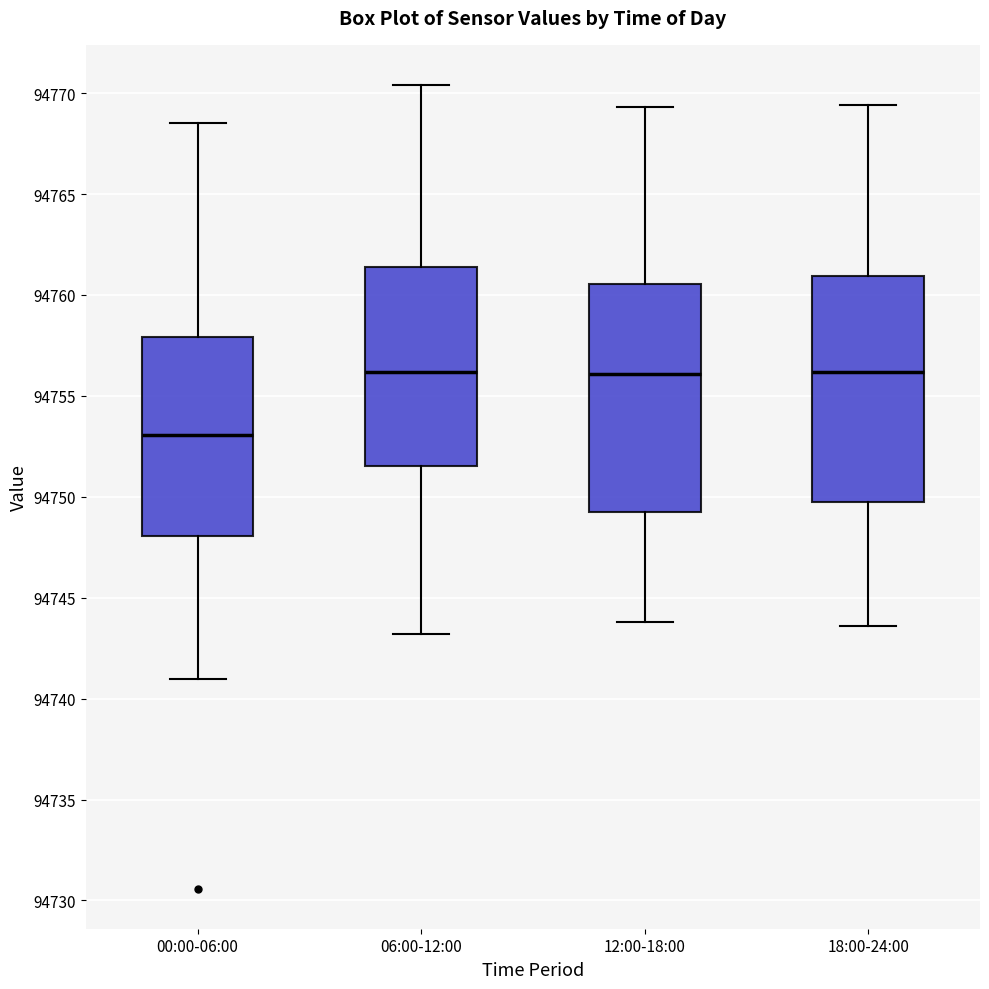

Where does the lower whisker of the box for 12:00-18:00 end on the y-axis? The values are not printed on the chart, so give them approximately, as read against the axis.

94744.0